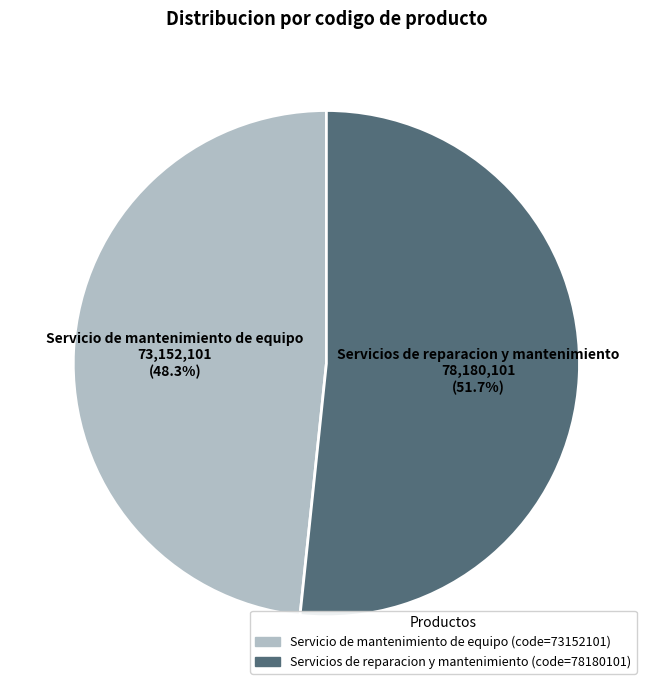

The Servicio de mantenimiento de equipo slice represents 39% of the pie. True or false?

False